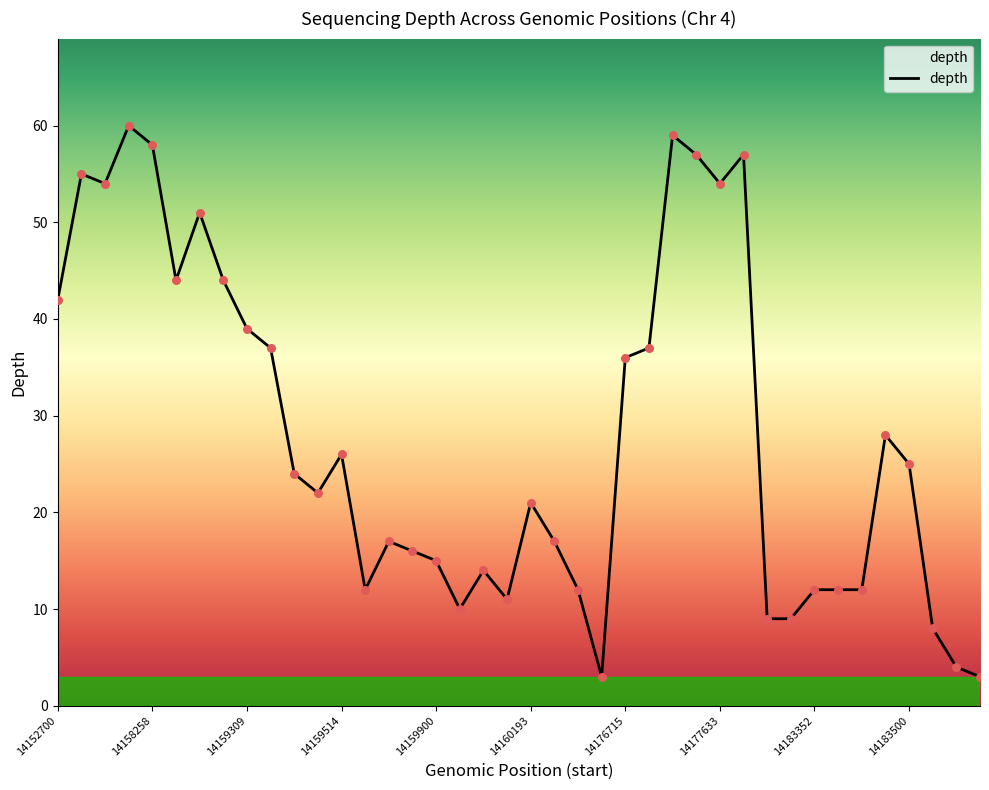

What is the minimum value shown in the chart?

3